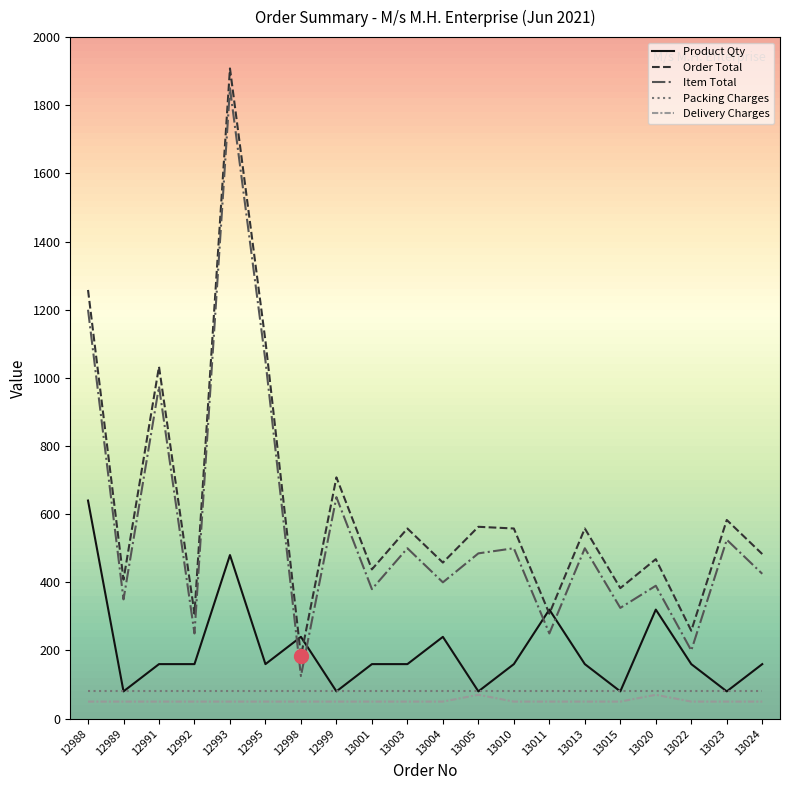

Where is the first local minimum for Order Total?

12989